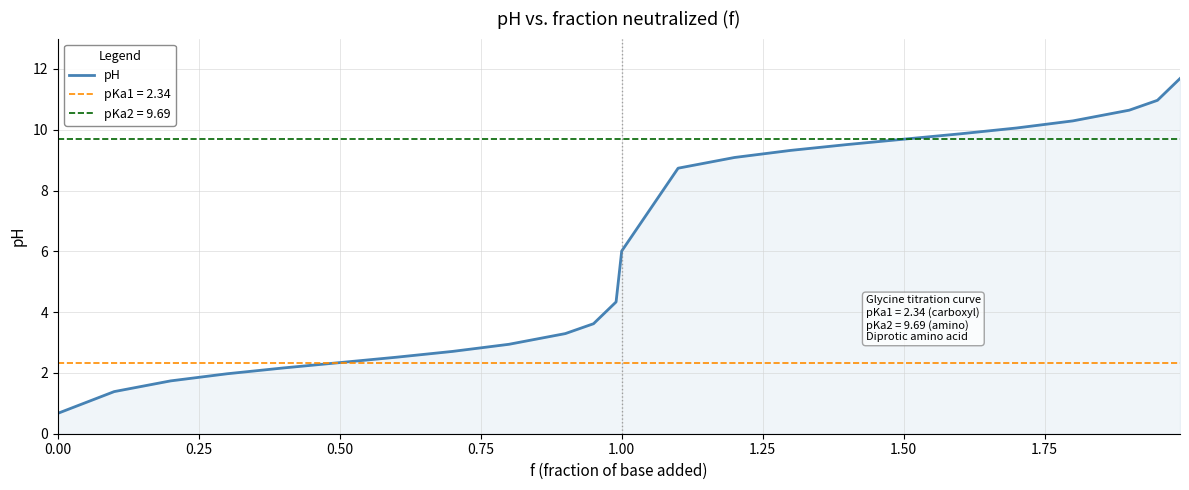

The pH series shows 3.7 at 0.50. True or false?

False